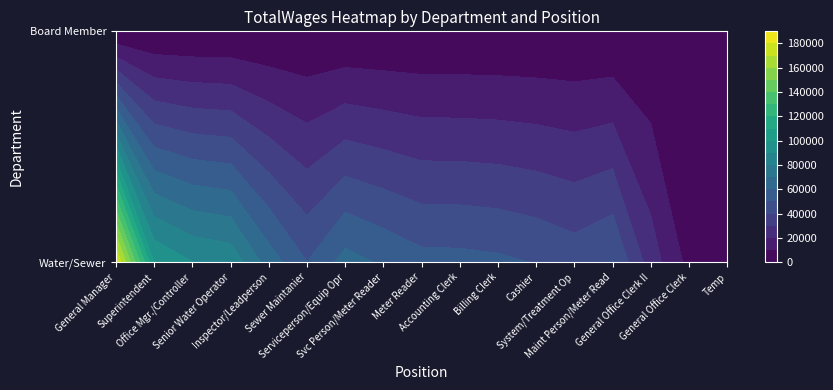

What is the average value of the Water/Sewer series?

61084